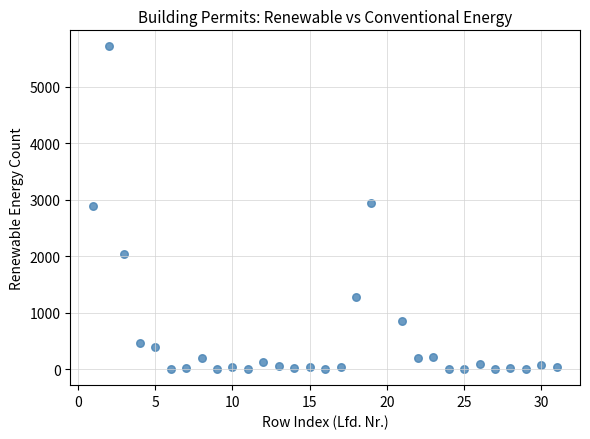

What is the range of Y values (max minus min)?

5708